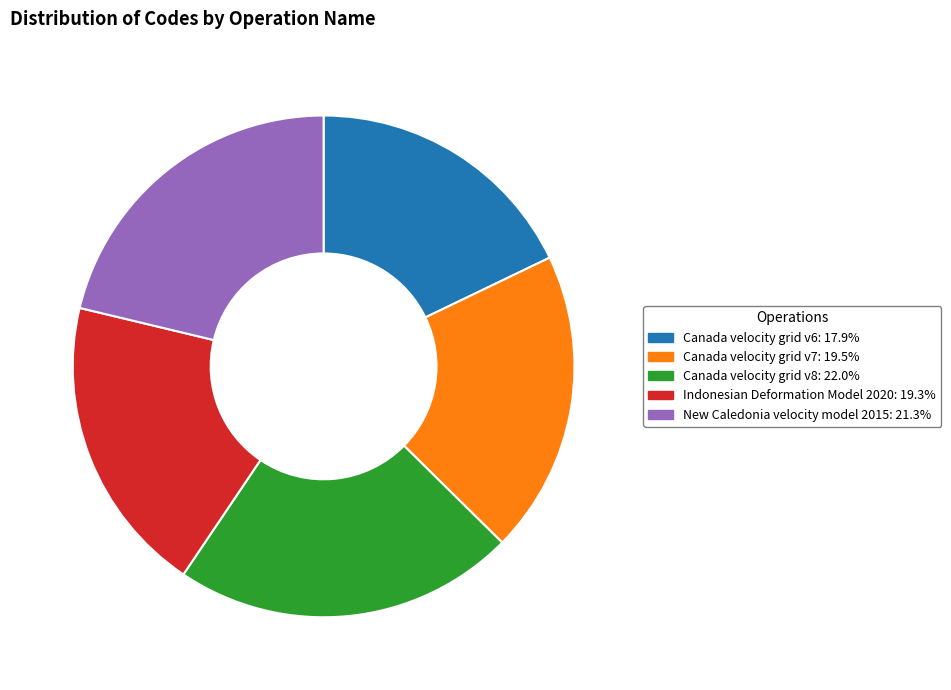

Which category has the smallest portion of the pie?

Canada velocity grid v6